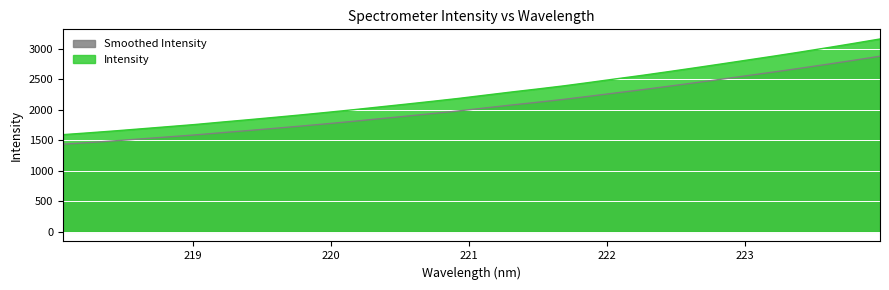

What is the difference between the maximum and second lowest values?

1536.0